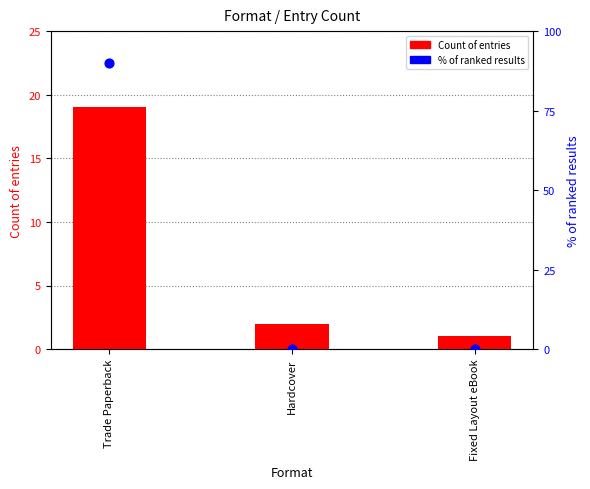

At how many categories does at least one series exceed 50?

1